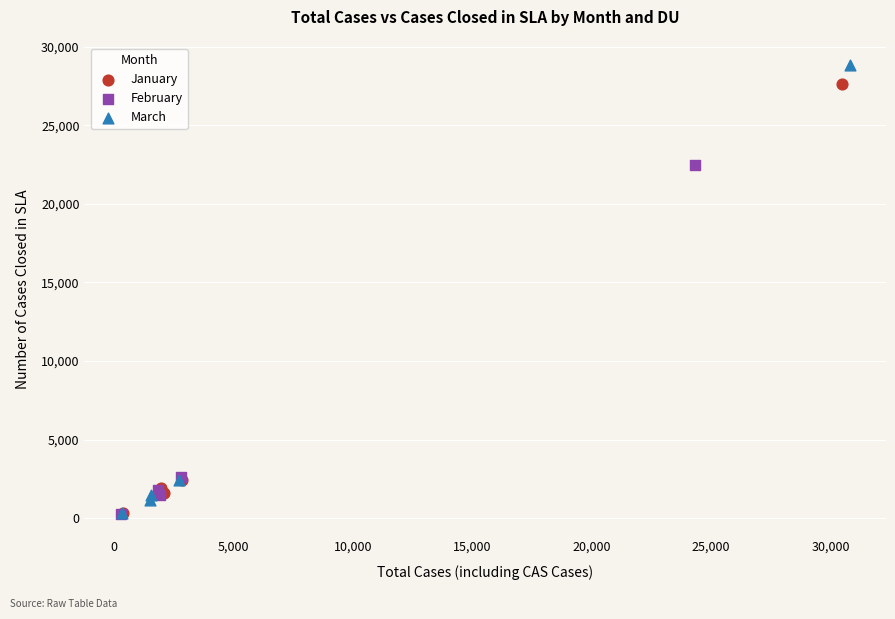

Which series has the widest spread of Y values?

March